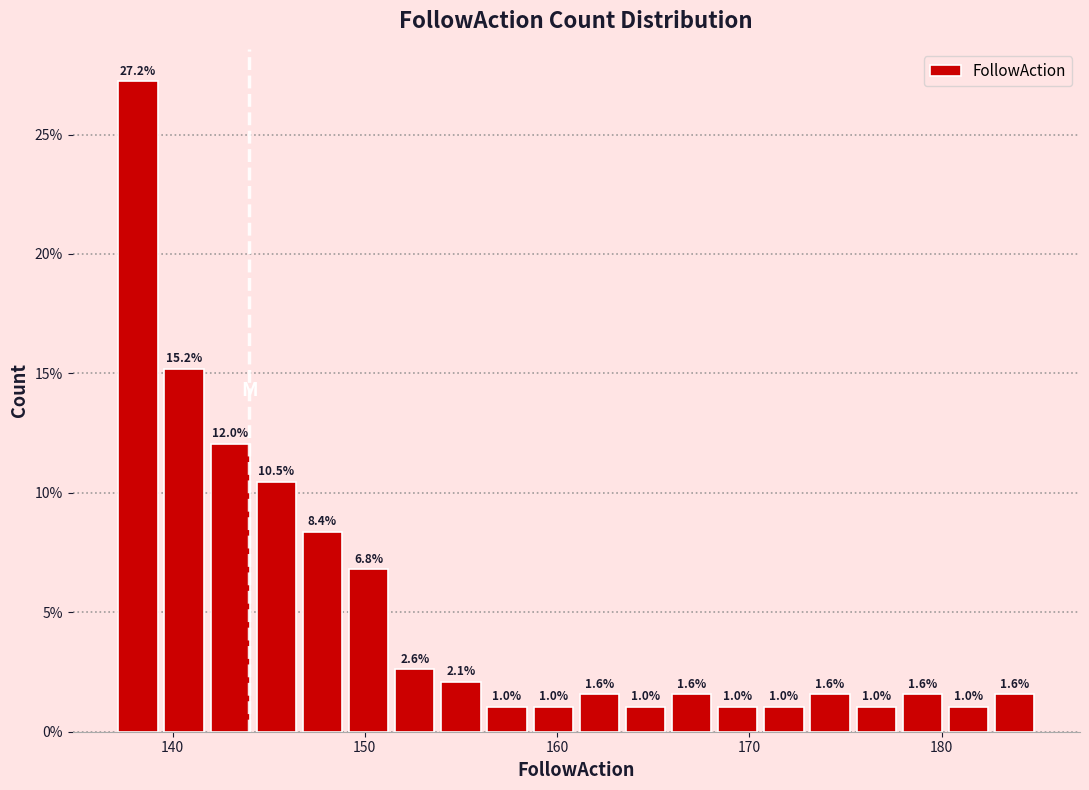

Around what value on the x-axis is the tallest bar? Give the approximate position of its centre, as read against the axis.

138